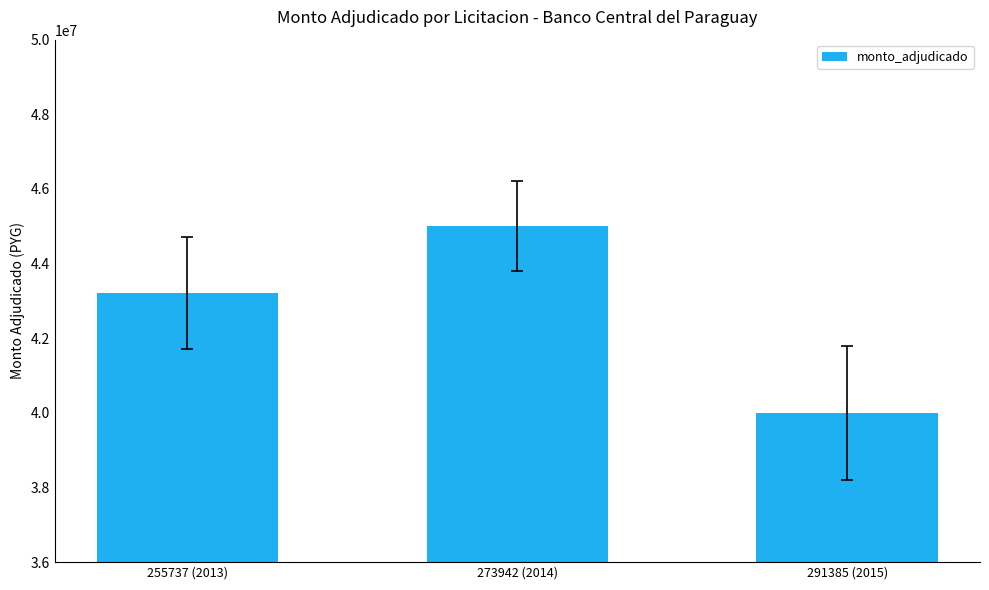

What is the change in value from 255737 (2013) to 291385 (2015)?

-3200000